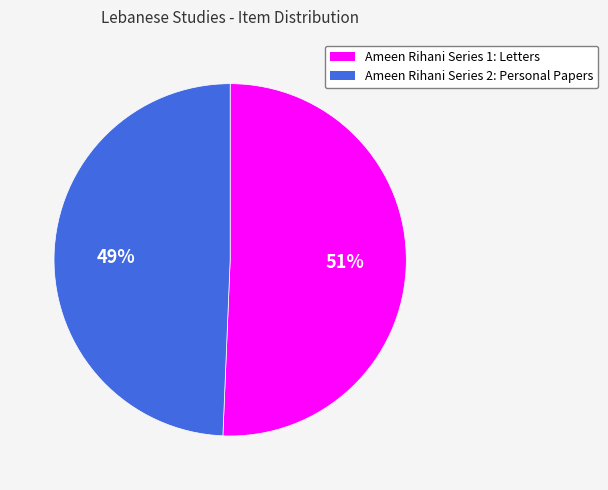

Is the sum of Ameen Rihani Series 1: Letters and Ameen Rihani Series 2: Personal Papers greater than half?

Yes